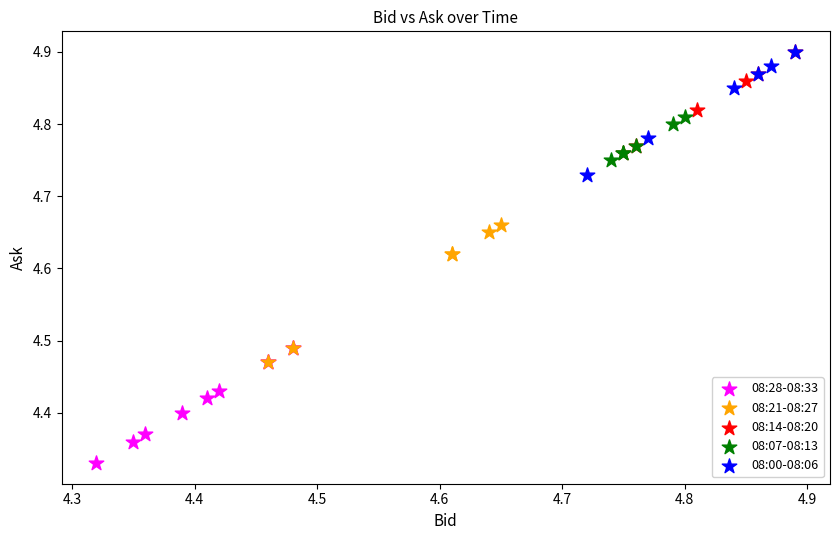

Which series contains the lowest Y value?

08:28-08:33